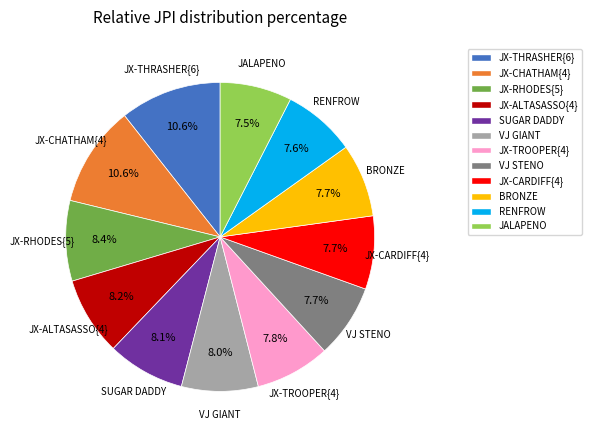

What is the ratio of the value at JX-CHATHAM{4} to the value at RENFROW?

1.4